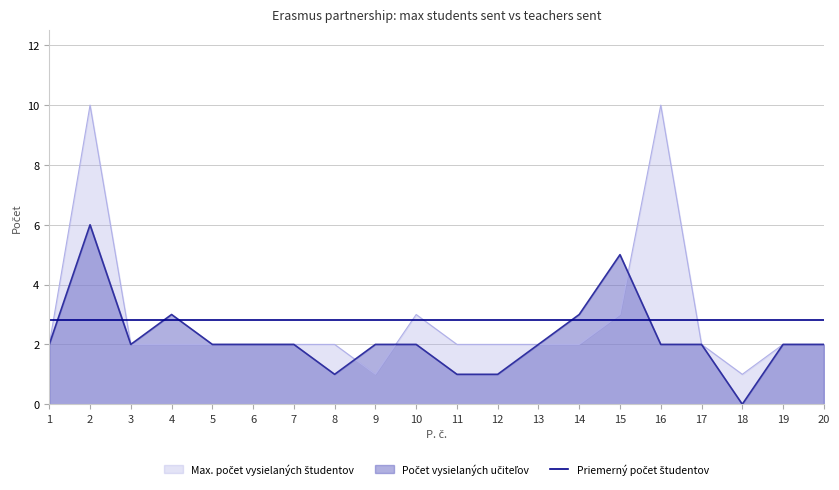

How many times do Počet vysielaných učiteľov and Max. počet vysielaných študentov cross each other?

3